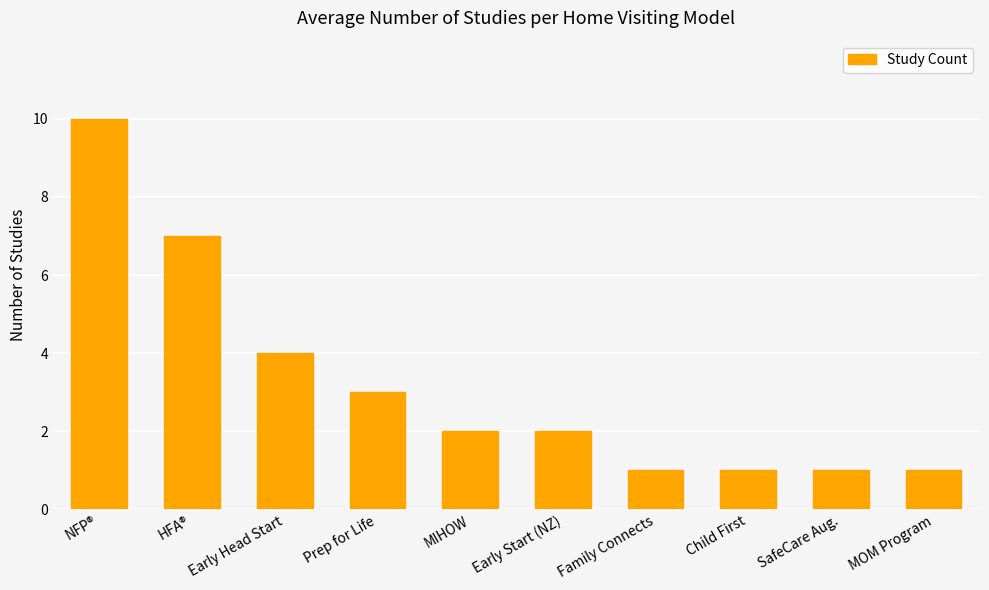

Between Early Start (NZ) and HFA®, which is larger?

HFA®